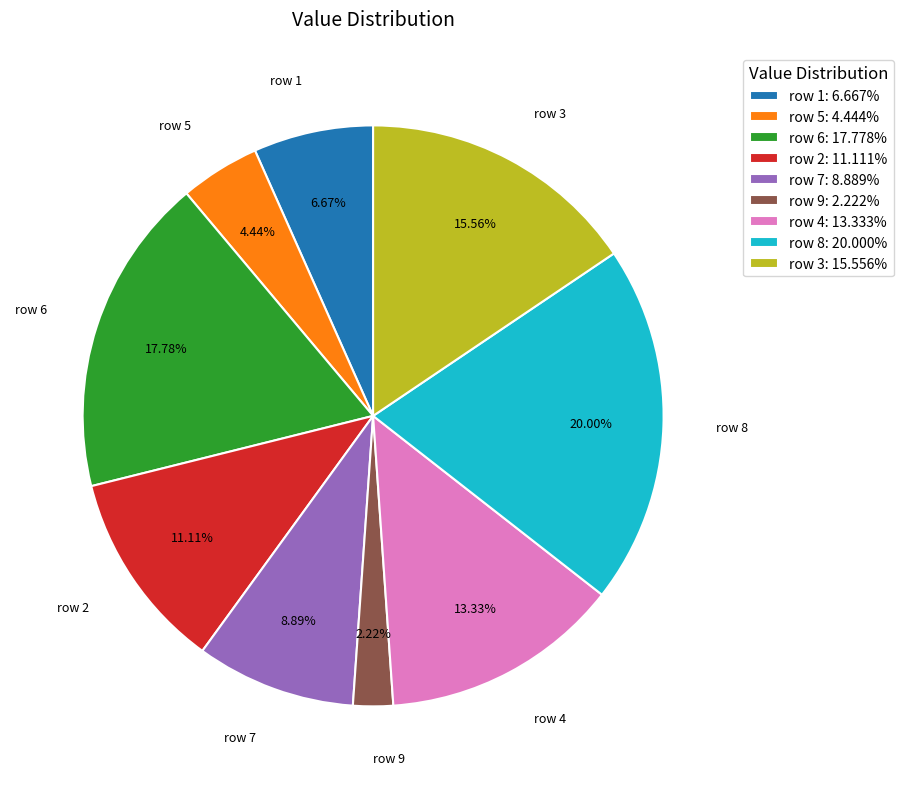

Is there any slice that represents more than half of the pie?

No